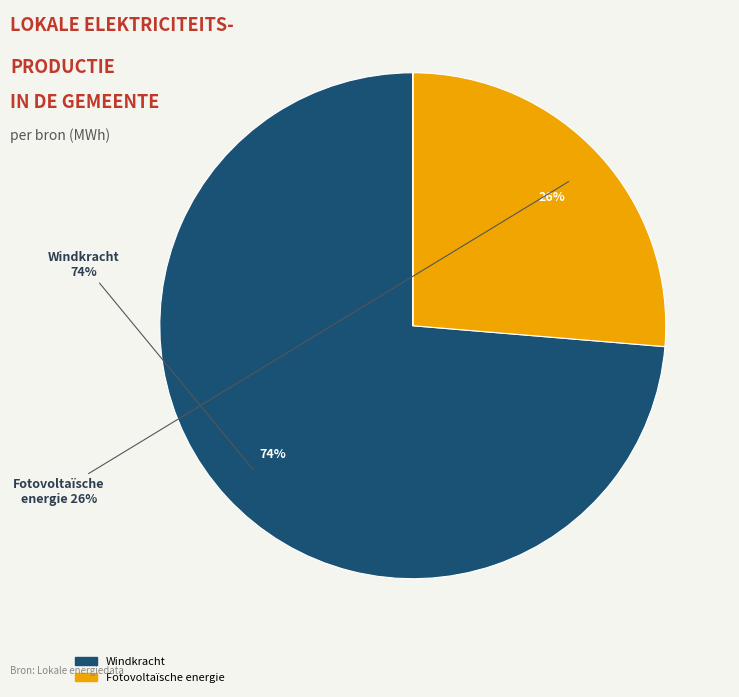

Does any single category account for the majority?

Yes